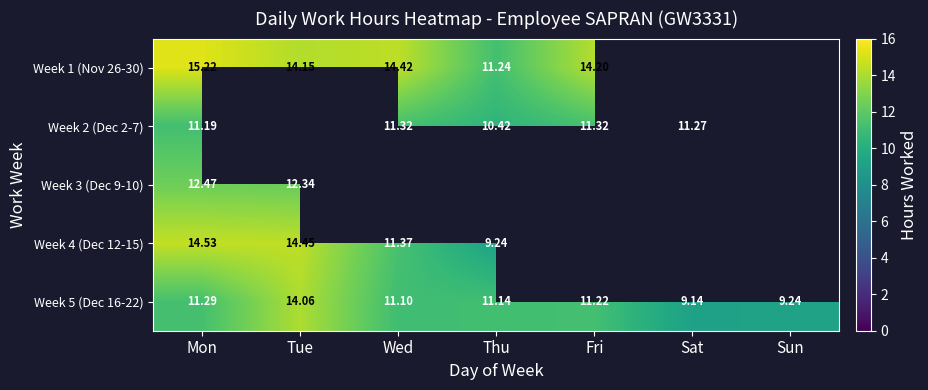

What is the total value across all series at Mon?

64.7